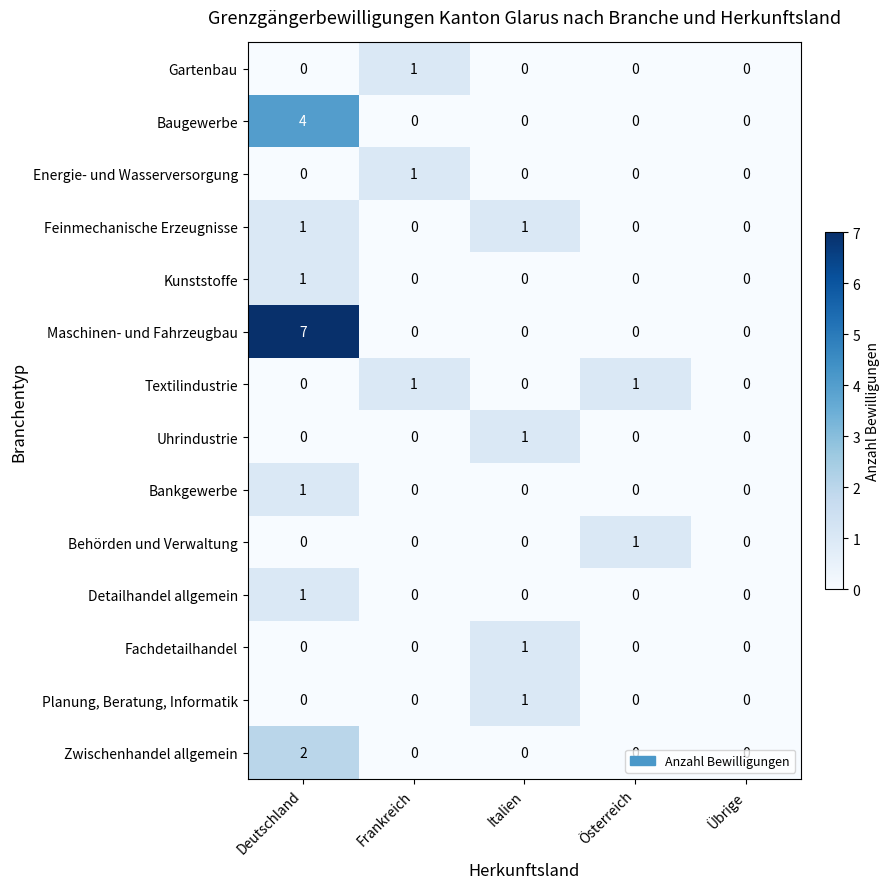

What is the difference between the maximum and minimum values in the Baugewerbe series?

4